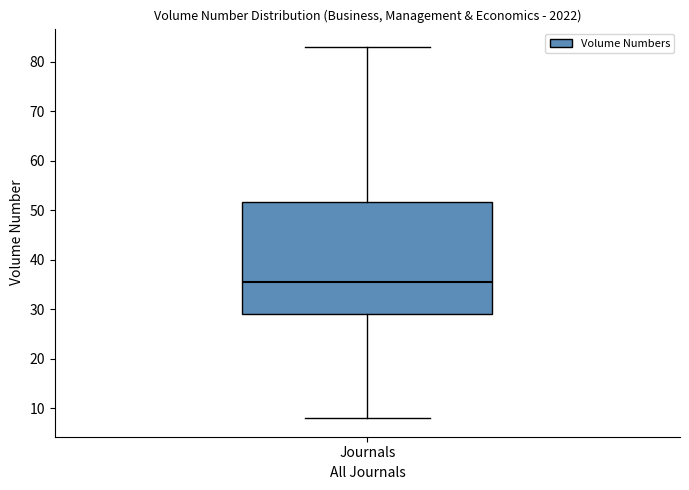

Transcribe this box plot: give where the median line is, the range the box spans, and where the two whiskers end, as read against the y-axis. The values are not printed on the chart, so give them approximately, as read against the axis.

median 36, box 29 to 52, whiskers 8 to 83